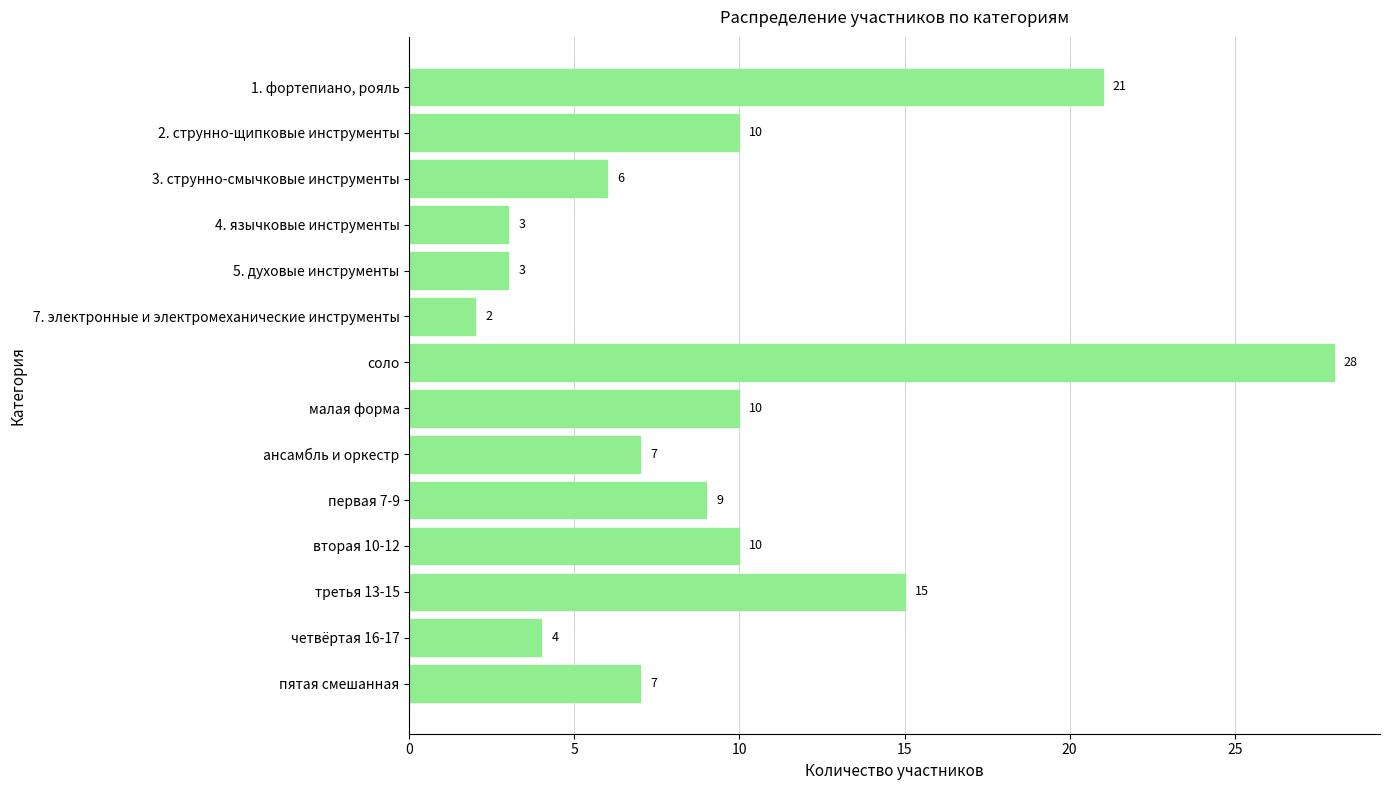

What is the difference between the maximum and second lowest values?

25